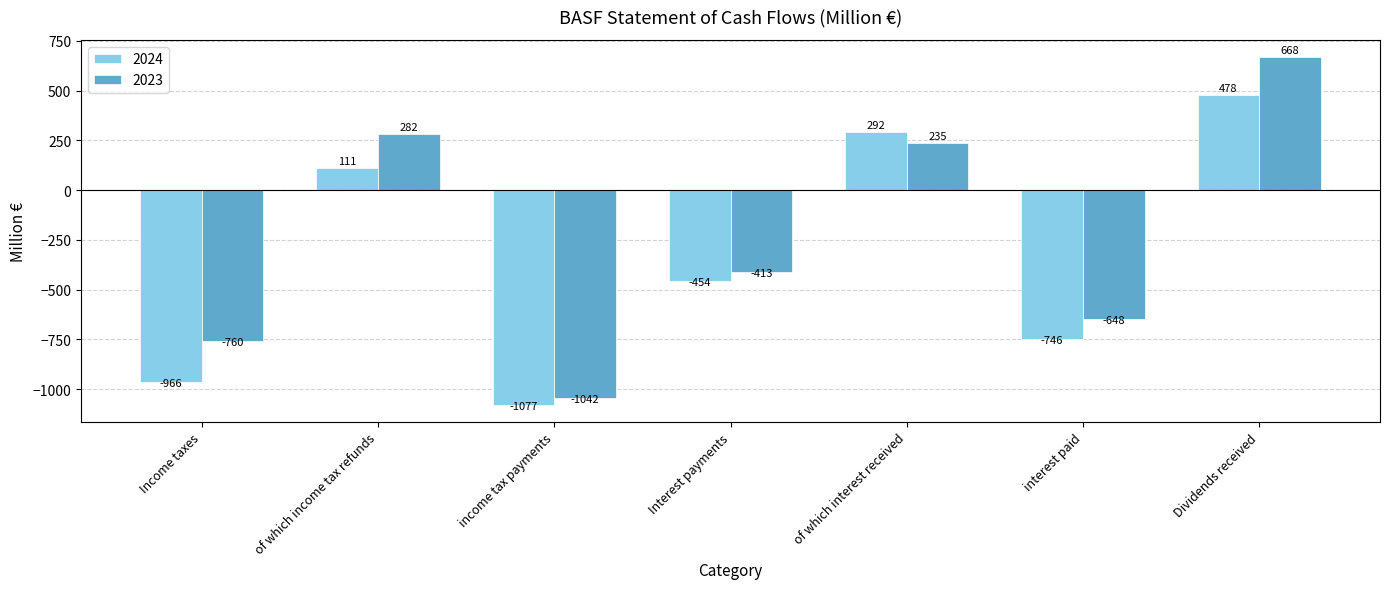

True or false: 2024 has a value of -746 at interest paid.

True